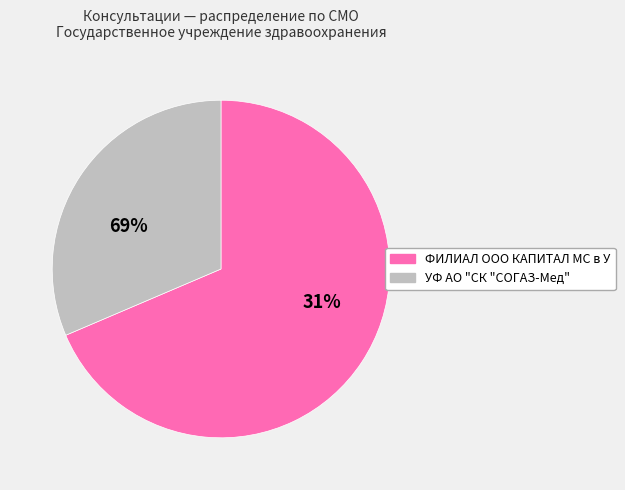

Is there any slice that represents more than half of the pie?

Yes